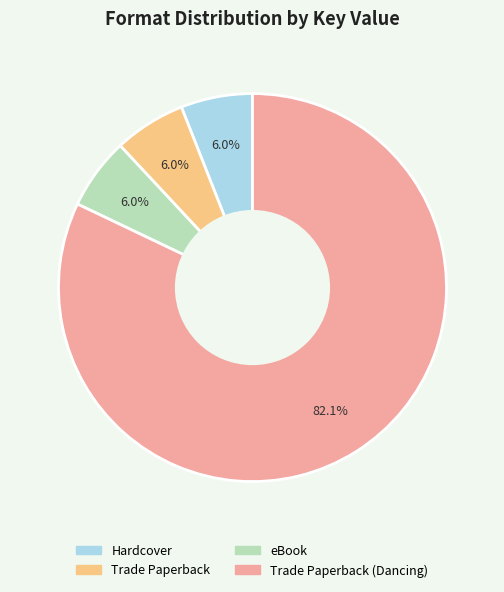

To the nearest percent, what is the average slice percentage?

25%